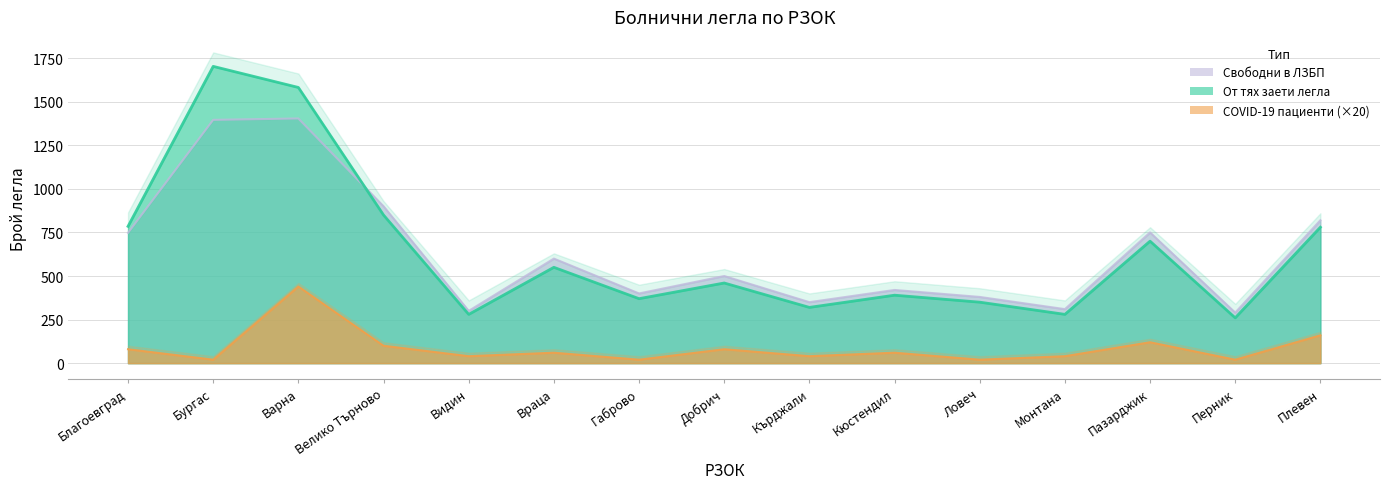

In От тях заети легла с пациенти с диагноза COVID-19, how many points are lower than both neighbors (excluding endpoints)?

6